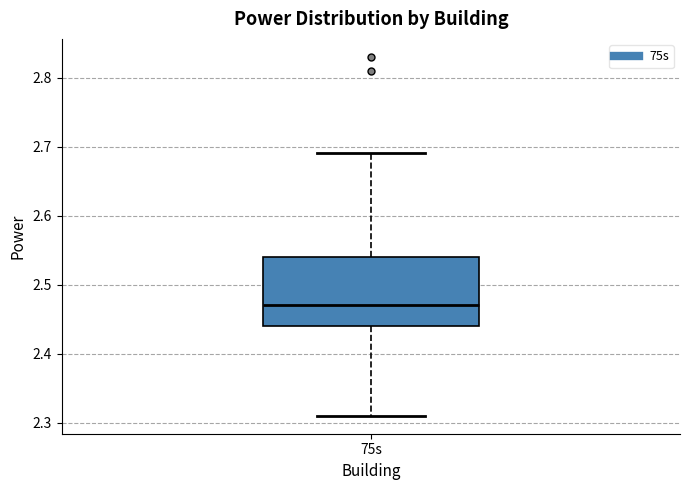

Read this box plot against the y-axis: the position of the median line, the range covered by the box, and the ends of both whiskers. The values are not printed on the chart, so give them approximately, as read against the axis.

median 2.47, box 2.44 to 2.54, whiskers 2.31 to 2.69